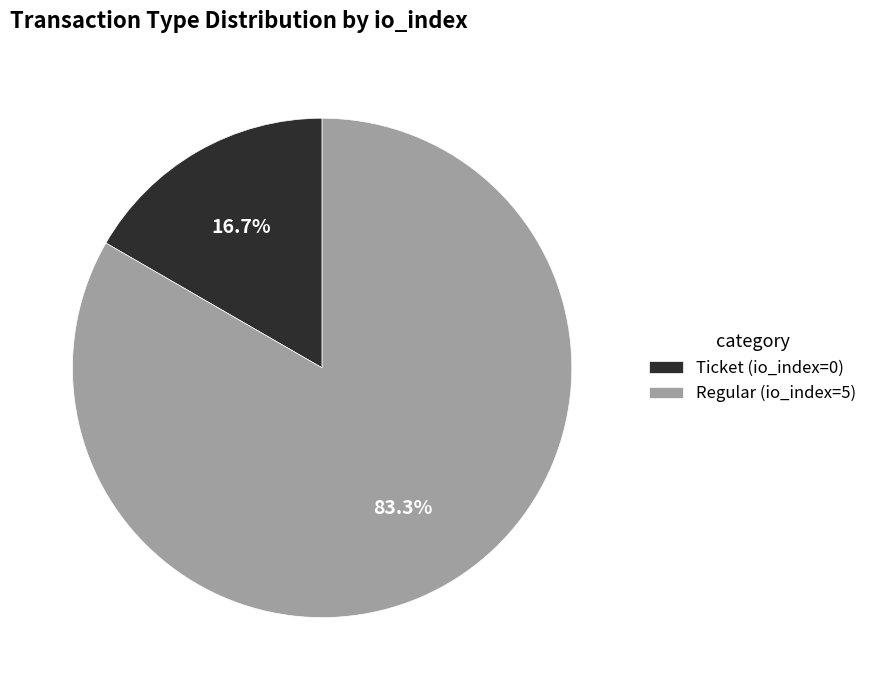

Between Regular (io_index=5) and Ticket (io_index=0), which is larger?

Regular (io_index=5)